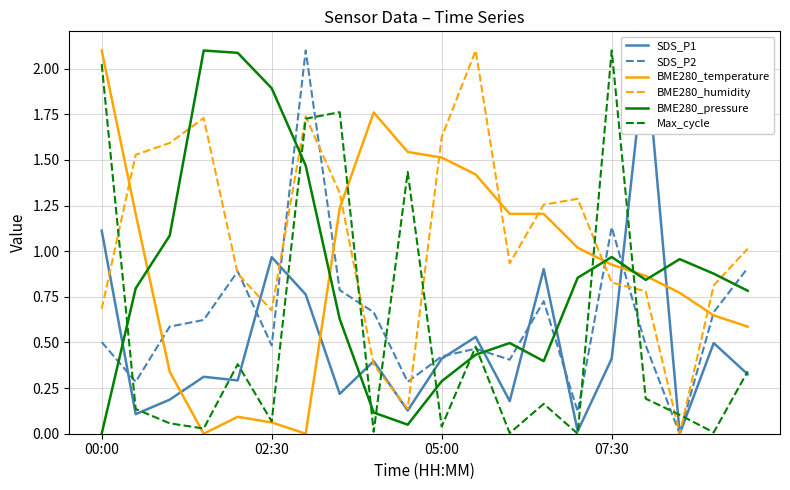

Which category has the lowest value in the SDS_P1 series?

17